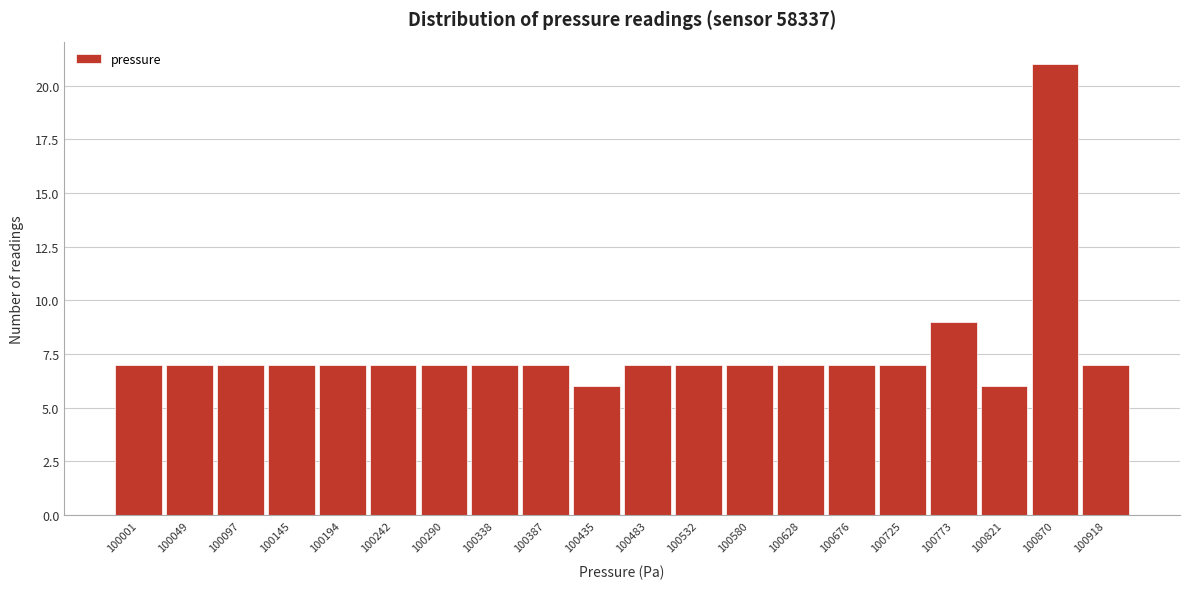

Reading left to right, list all the values displayed in this chart.

100001=7	100049=7	100097=7	100145=7	100194=7	100242=7	100290=7	100338=7	100387=7	100435=6	100483=7	100532=7	100580=7	100628=7	100676=7	100725=7	100773=9	100821=6	100870=21	100918=7